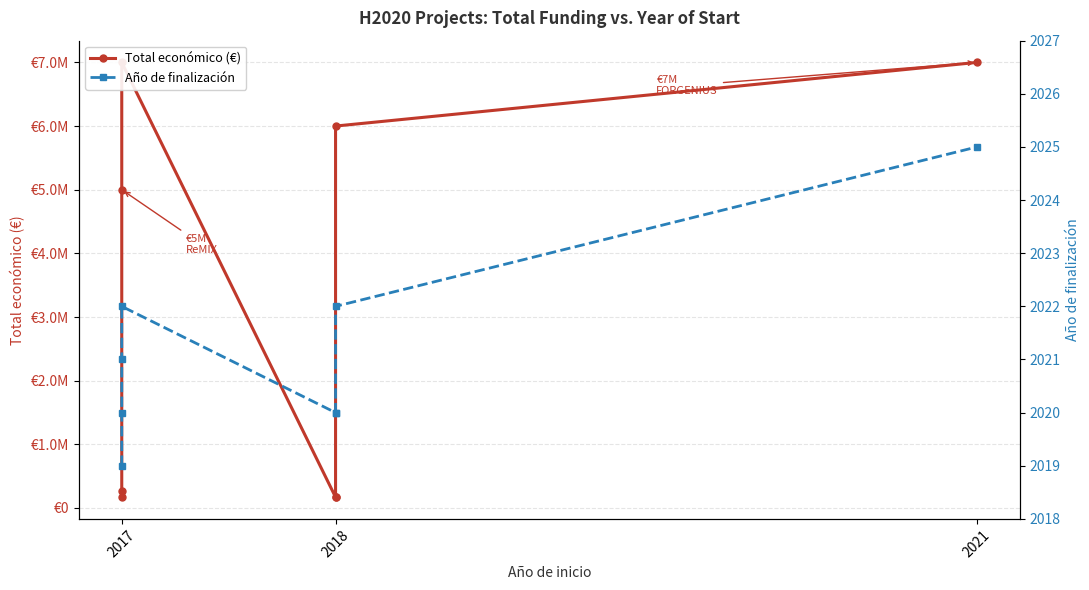

True or false: Año de finalización and Total económico (€) intersect in this chart.

False